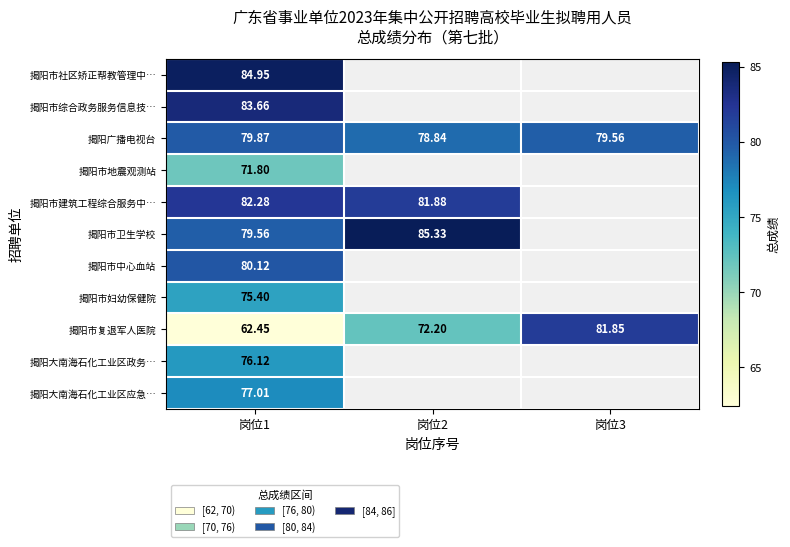

Is the value of 揭阳大南海石化工业区应急… at 岗位1 greater than the value of 揭阳市卫生学校 at 岗位1?

No